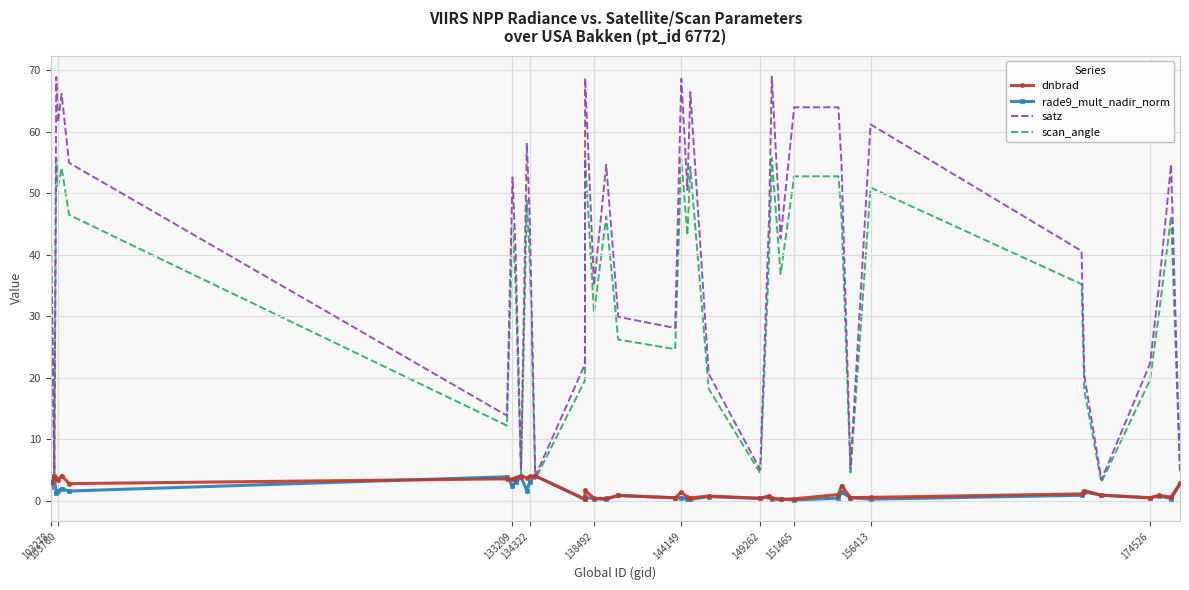

Which series has the widest spread of values?

satz